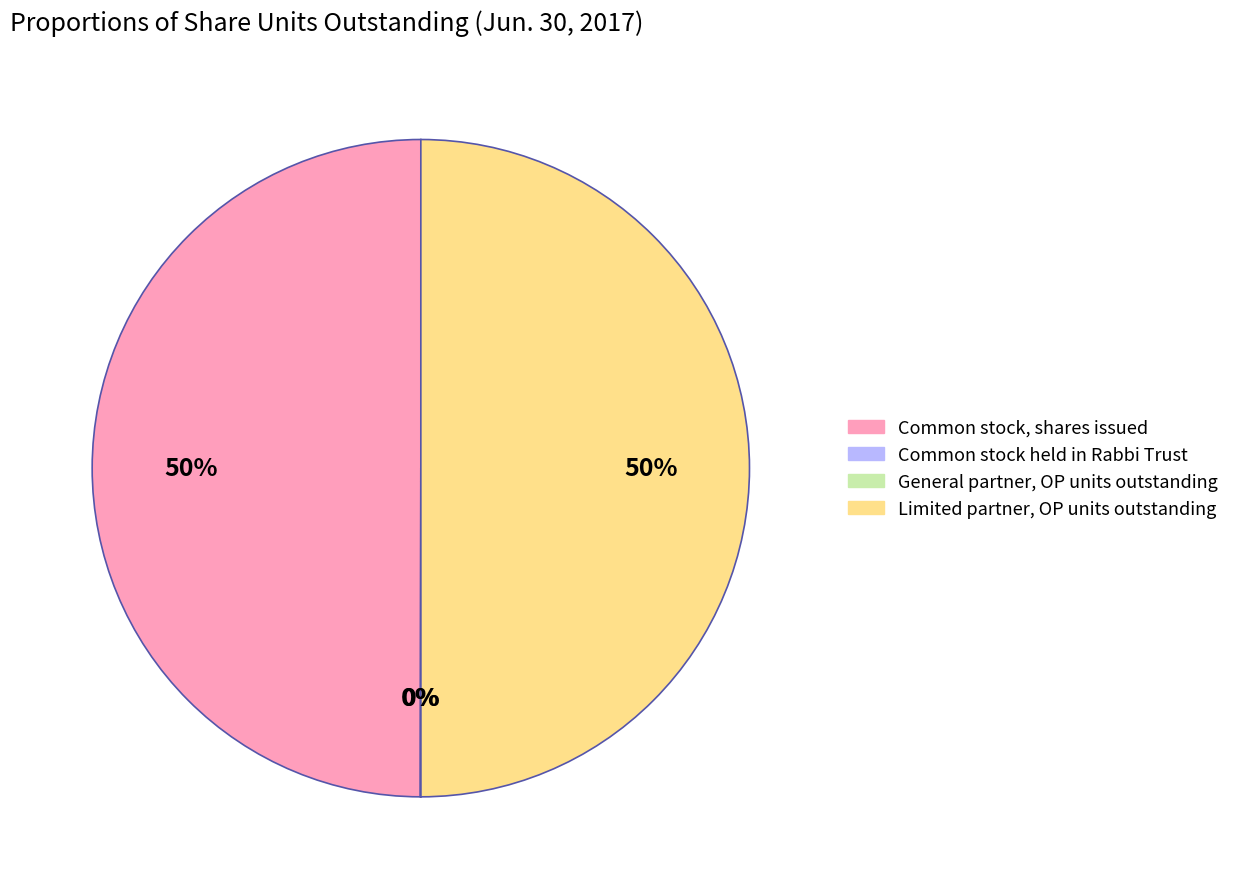

To the nearest percent, what is the average slice percentage?

25%